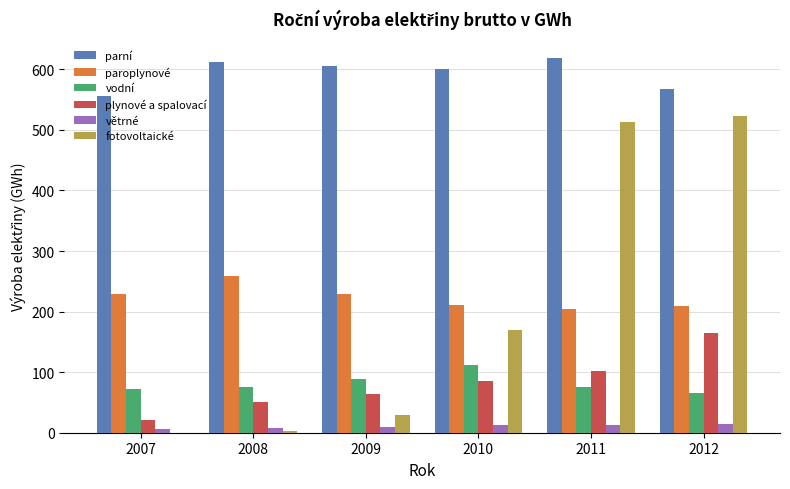

Are the bars horizontal?

No